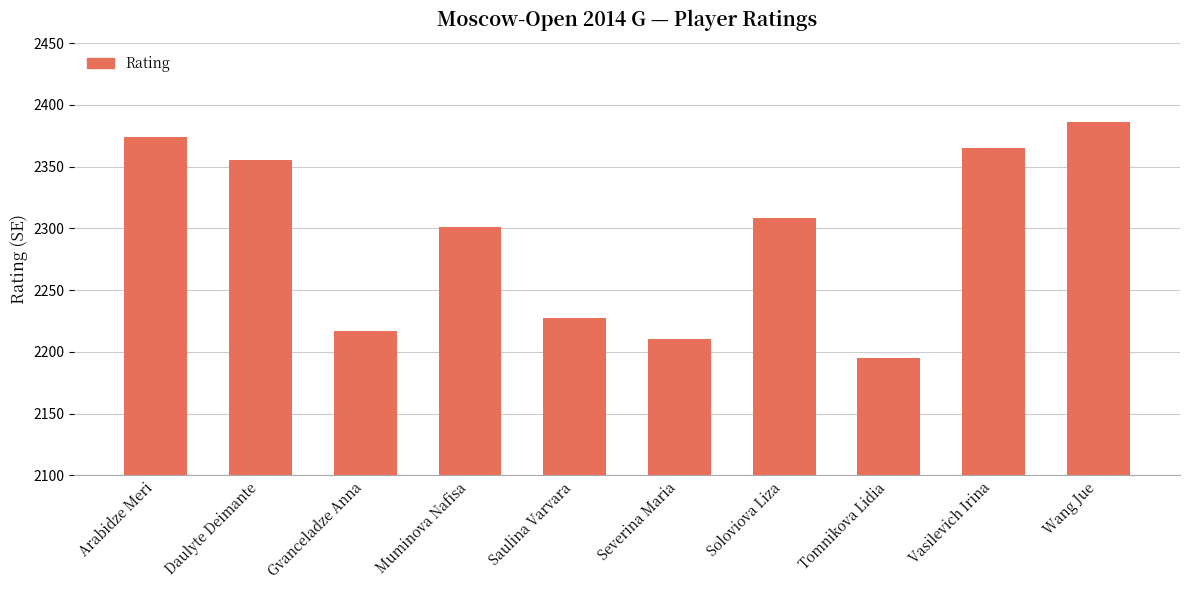

What is the sum of all values?

22938